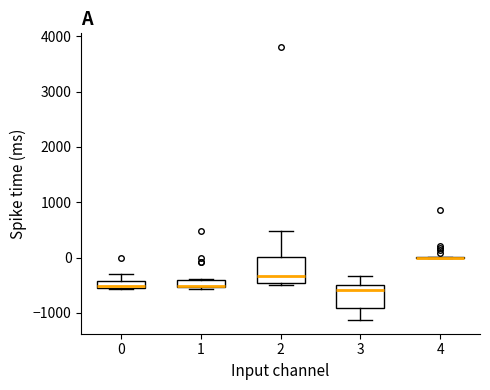

Where is the lower edge of the box at x = 3 on the y-axis? The values are not printed on the chart, so give them approximately, as read against the axis.

-900